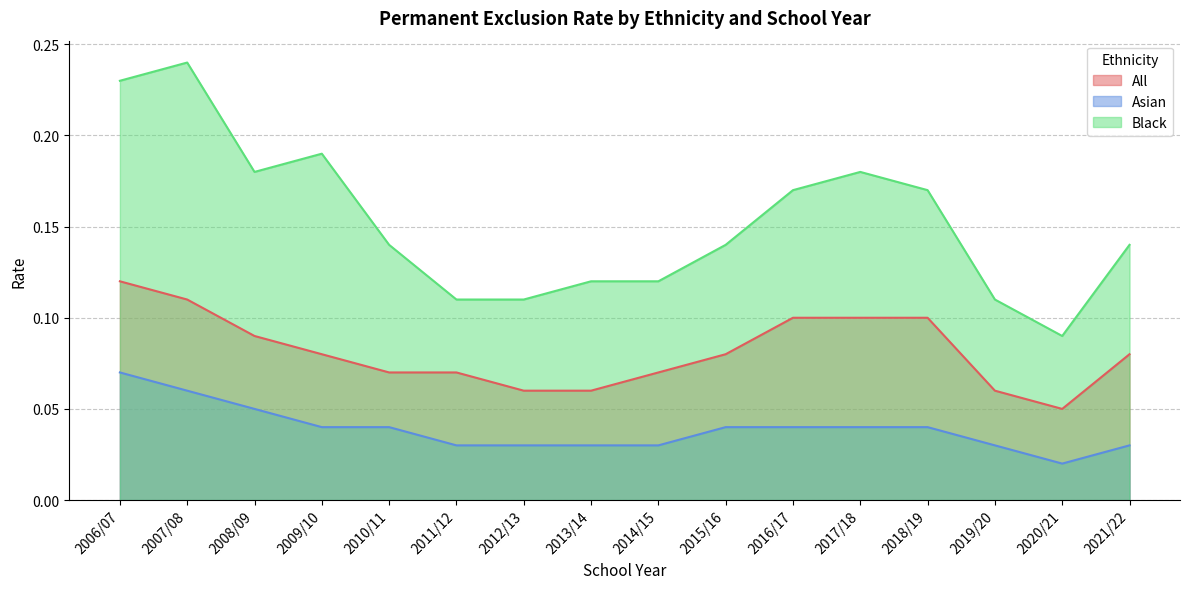

What position from the right is 2010/11?

12